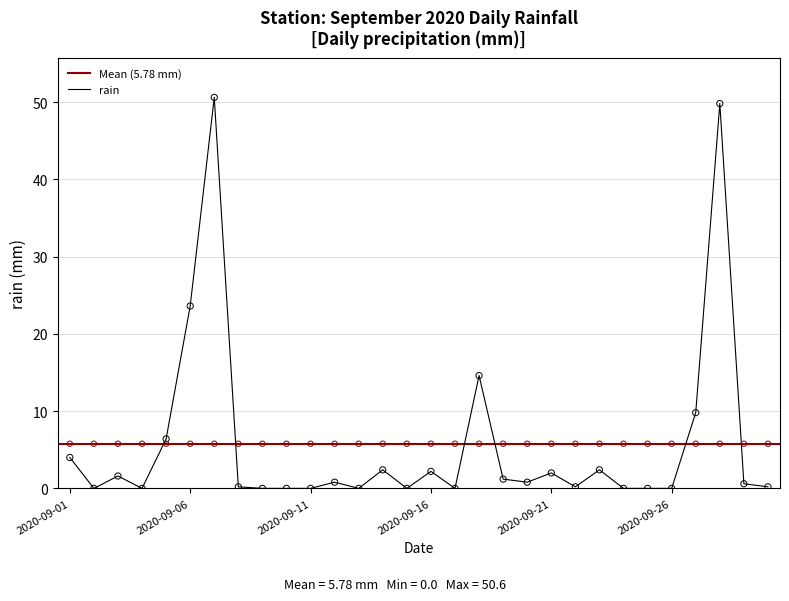

What is the change in value from 2020-09-03 to 2020-09-09?

-1.6